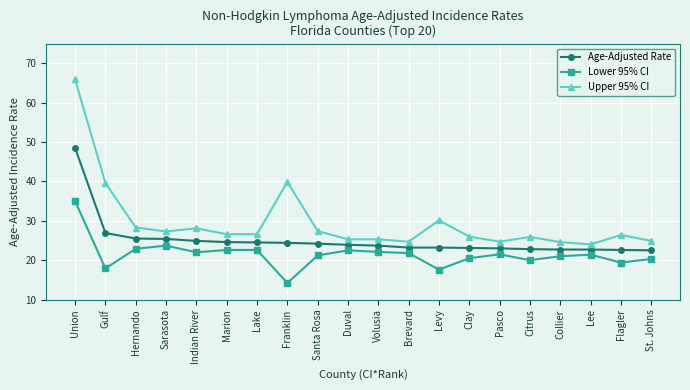

Which series has the largest range (max minus min)?

Upper 95% CI